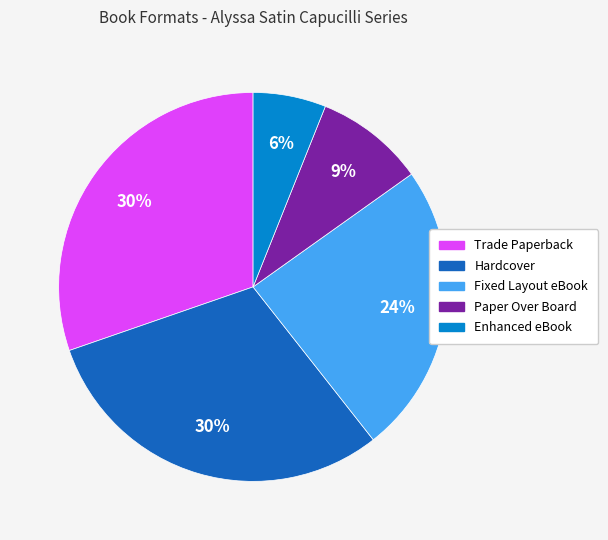

To the nearest percent, what percentage of the pie is Paper Over Board?

9%